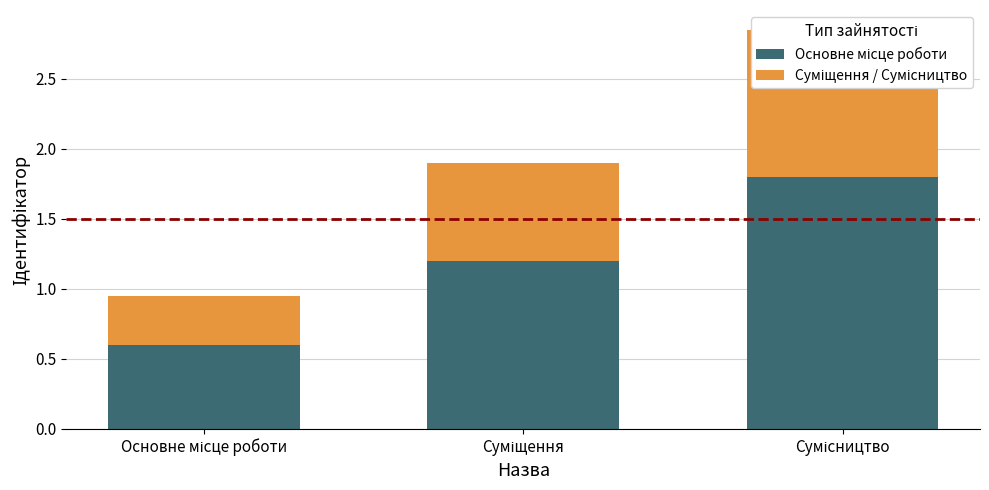

At how many categories does at least one series exceed 1?

2